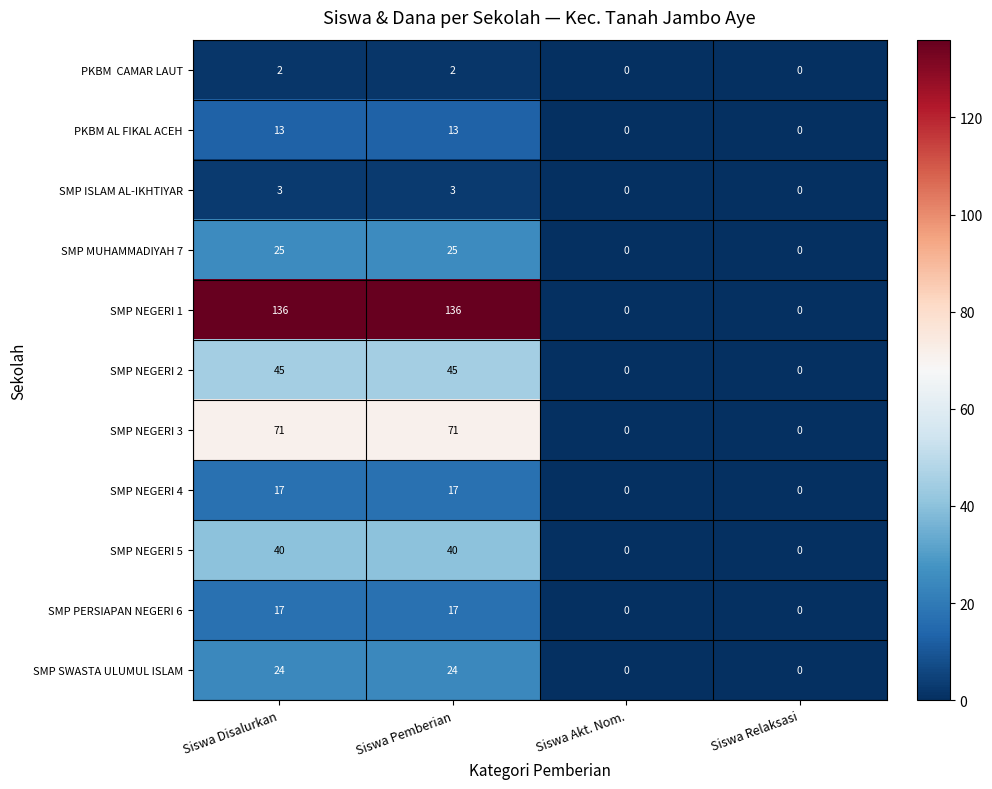

At how many categories does at least one series exceed 114?

2